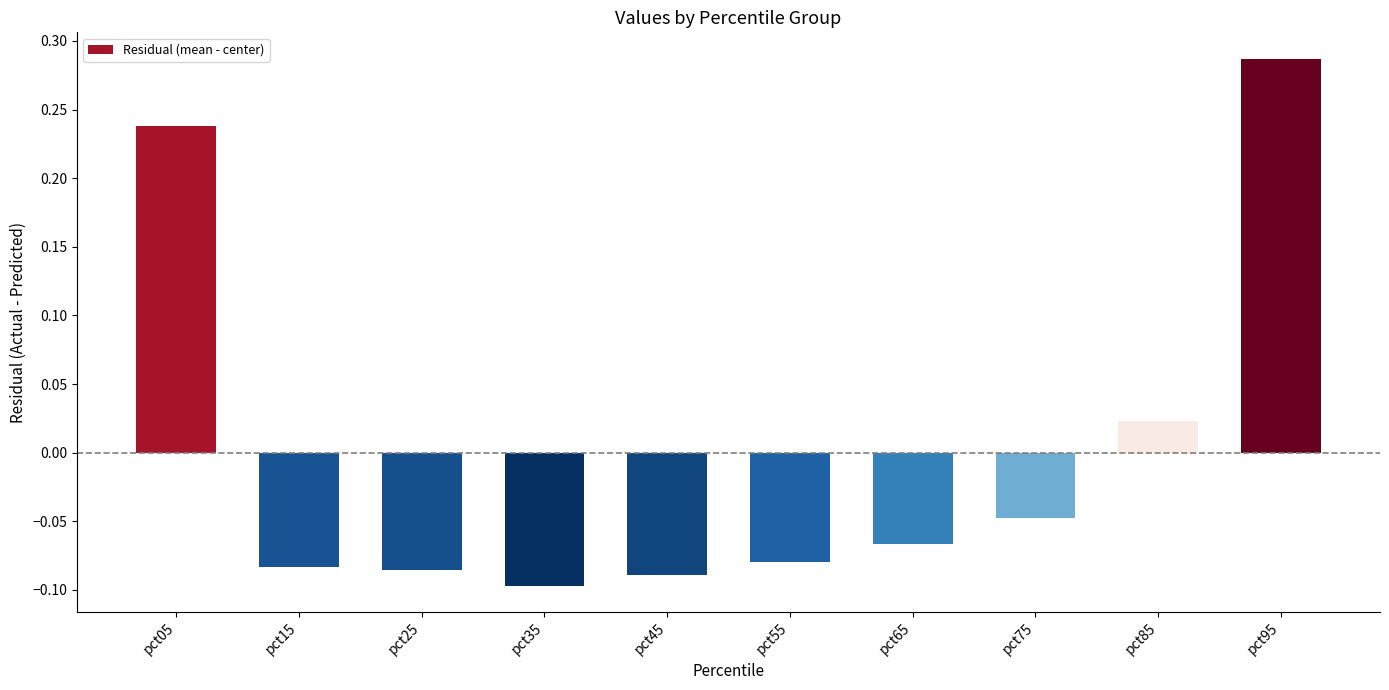

At which label does the data first exceed 0?

pct05